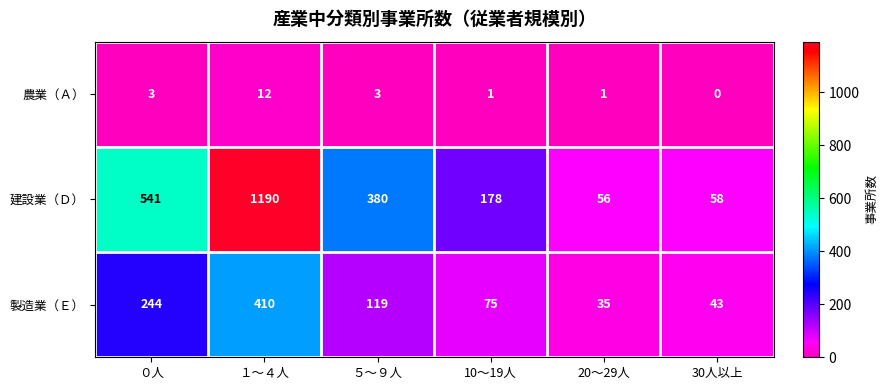

How many distinct data groups are displayed?

3